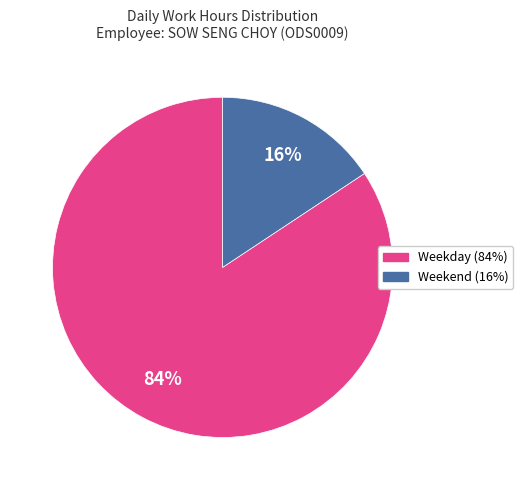

Is there any slice that represents more than half of the pie?

Yes